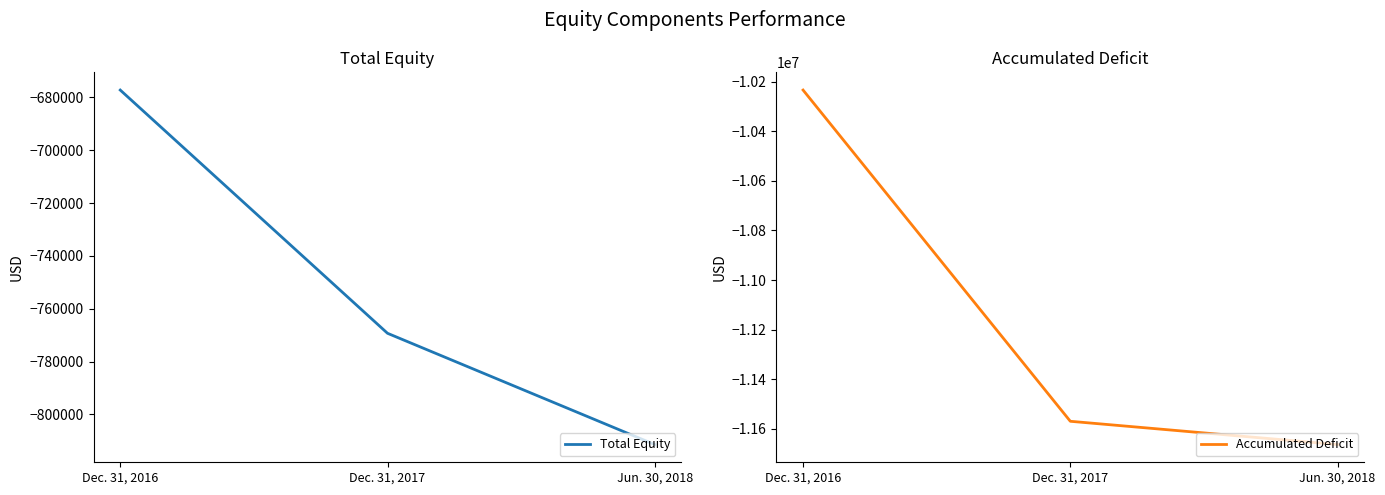

What is the minimum value shown in the chart?

-11662717